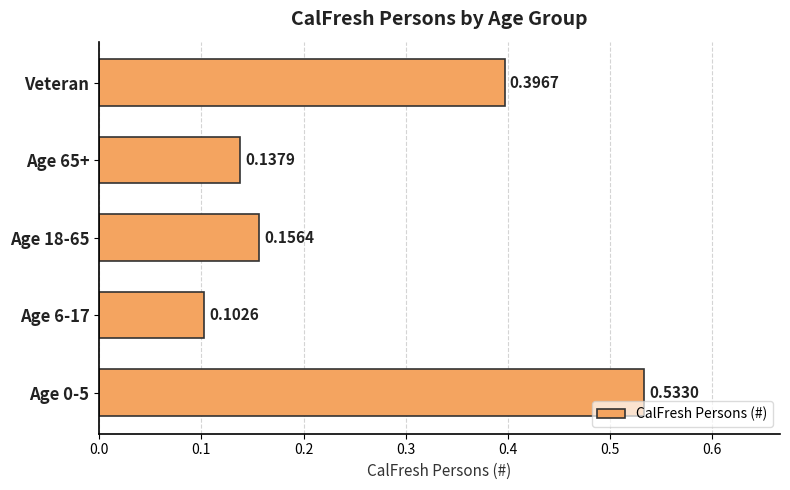

Where is the data nearest to the value 0?

Age 6-17